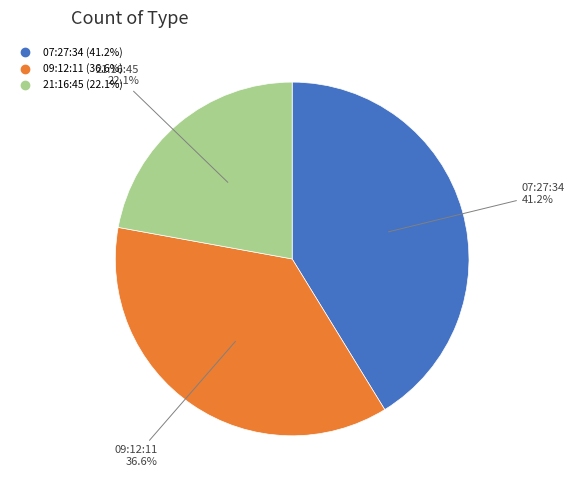

How many slices are in this pie chart?

3